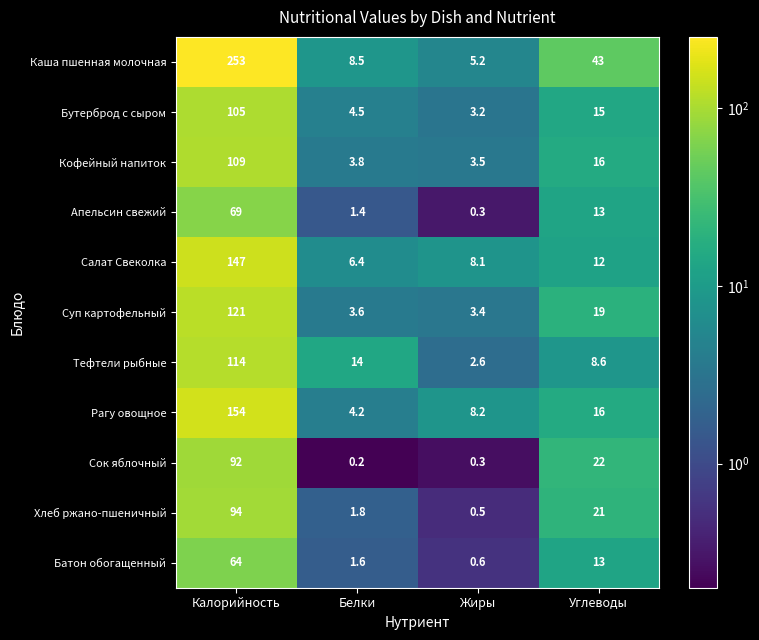

At which label does Каша пшенная молочная first exceed 43?

Калорийность